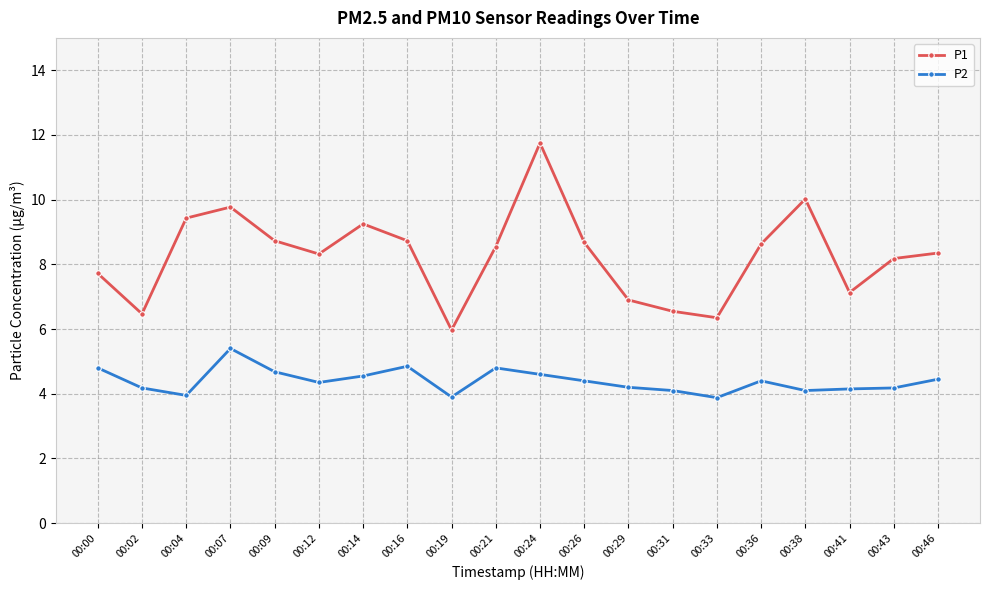

Between 00:09 and 00:31, which series saw the biggest shift?

P1